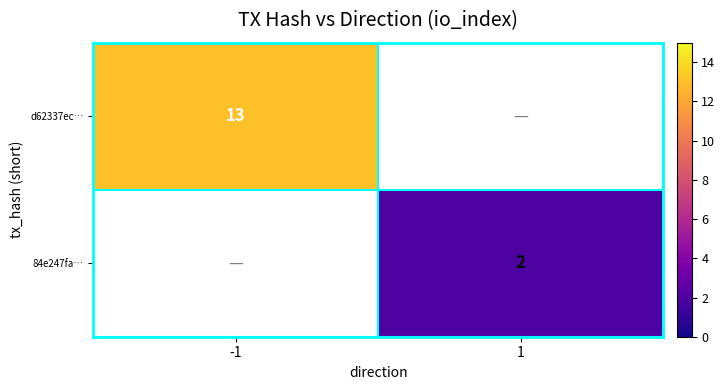

Is it true that 84e247fa… equals 1 at 1?

False